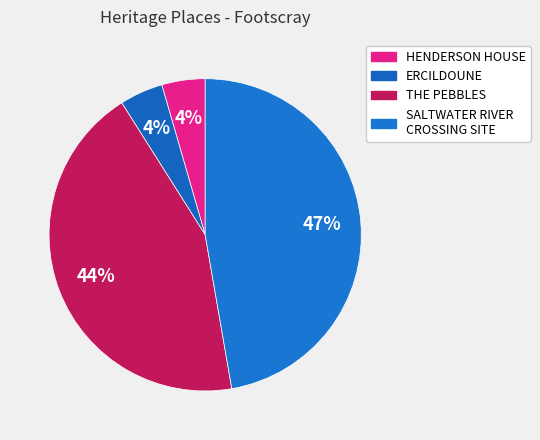

How many slices are in this pie chart?

4